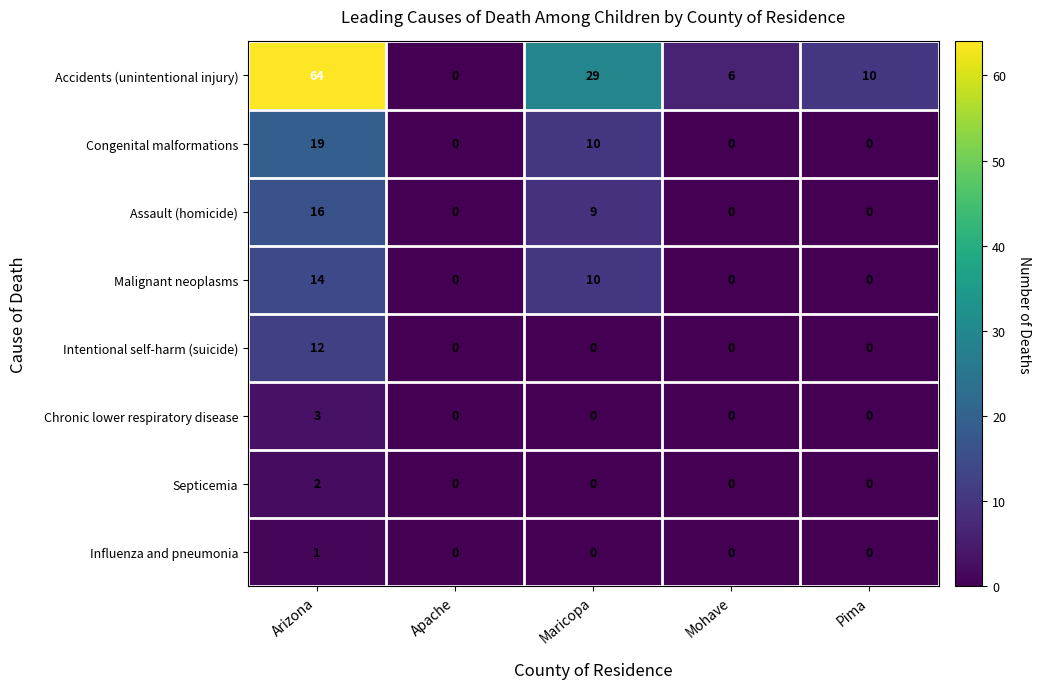

How many values in Influenza and pneumonia are above zero?

1